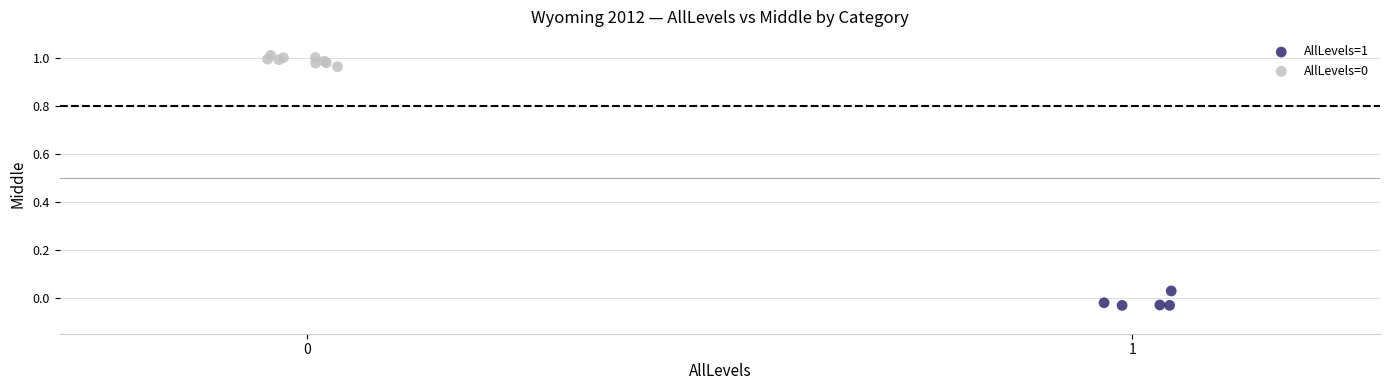

Which series contains the lowest Y value?

AllLevels=1